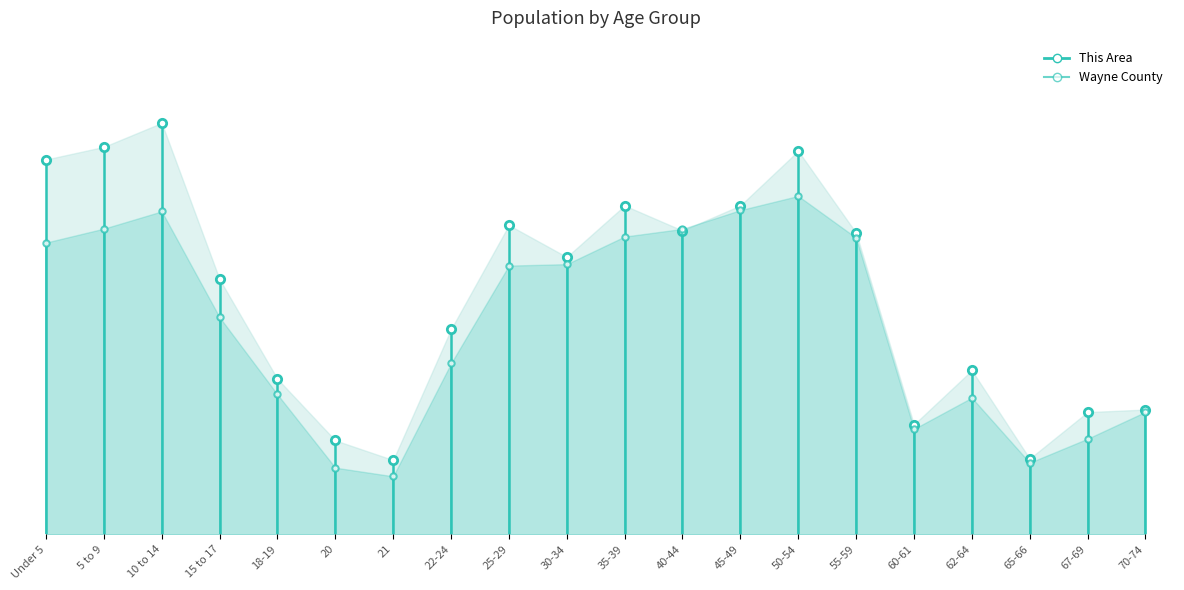

Which category has the lowest value in the This Area series?

Under 5